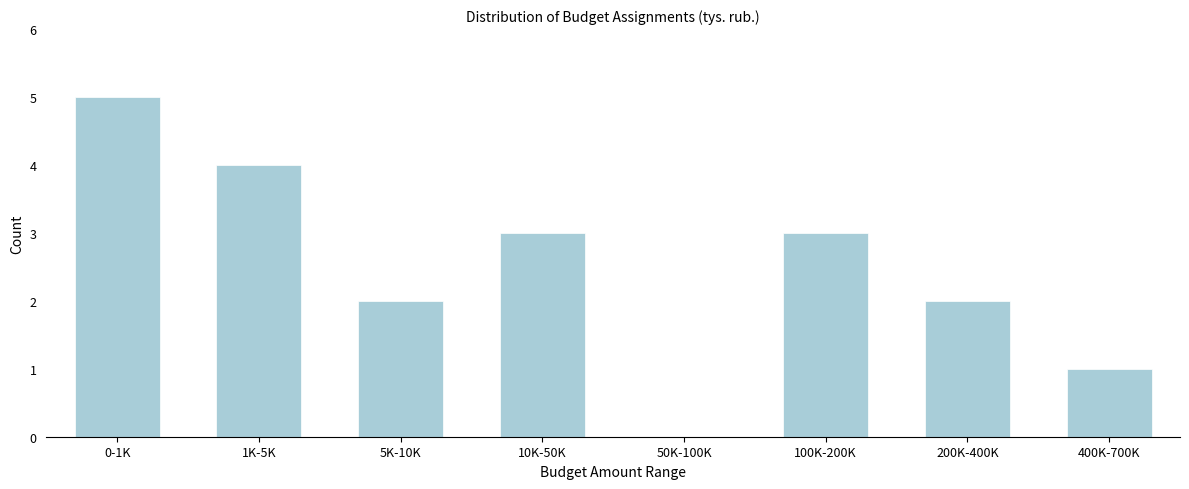

Reading left to right, transcribe all the data shown in this chart.

0-1K=5	1K-5K=4	5K-10K=2	10K-50K=3	50K-100K=0	100K-200K=3	200K-400K=2	400K-700K=1